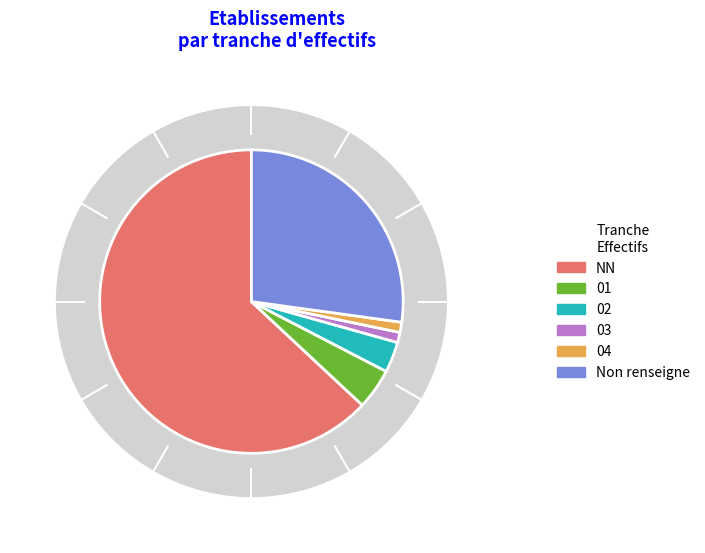

What is the change in value from NN to 01?

-54